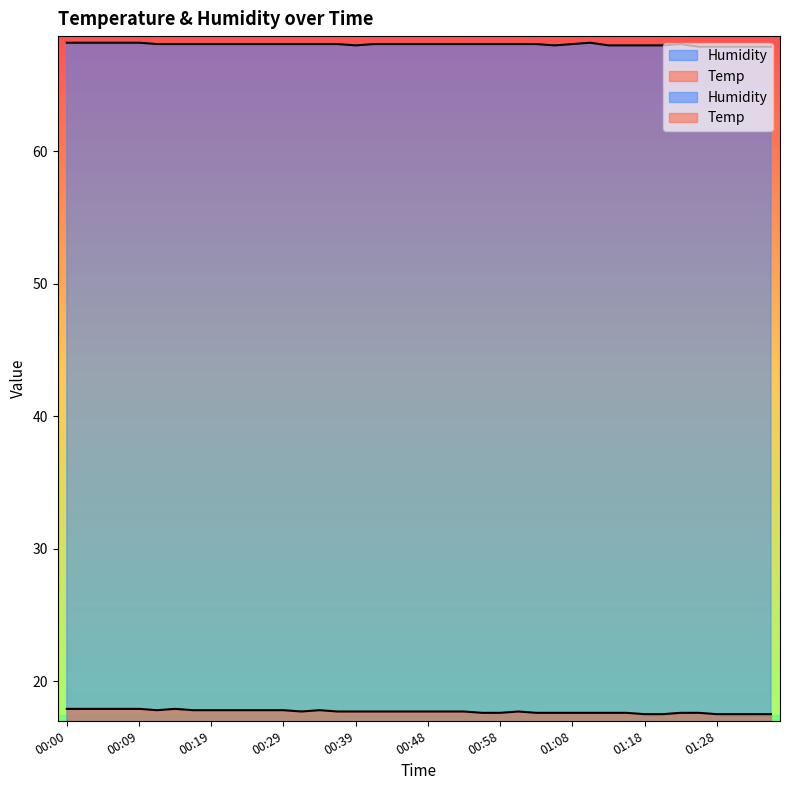

What is the total value across all series at 00:26?

85.9